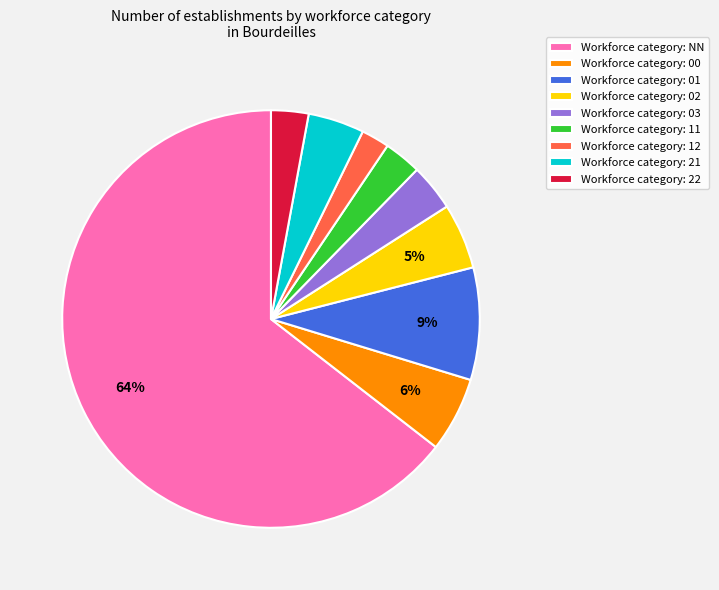

How many slices are in this pie chart?

9